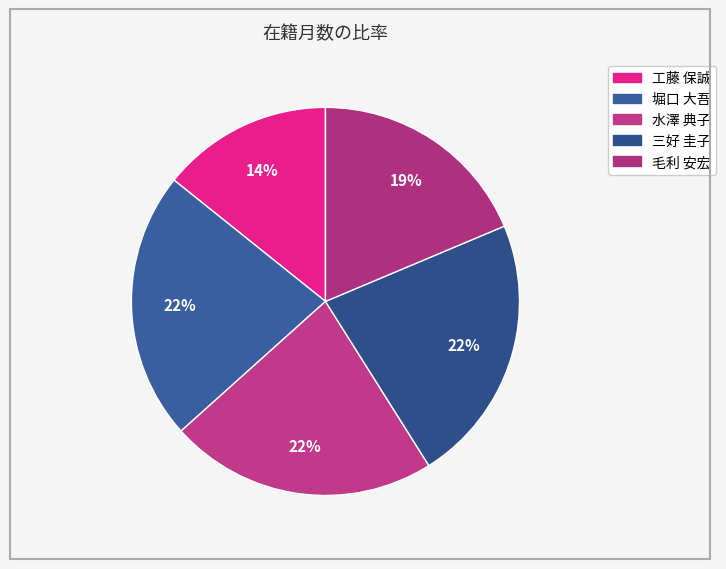

What is the change in value from 堀口 大吾 to 毛利 安宏?

-44